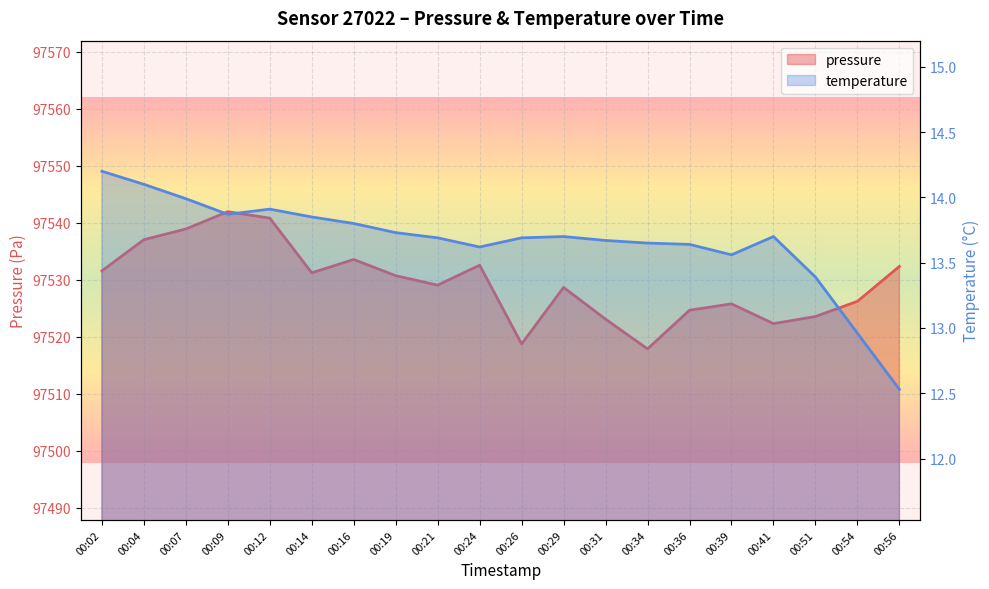

List the labels in order of temperature value, smallest first.

00:56, 00:54, 00:51, 00:39, 00:24, 00:36, 00:34, 00:31, 00:21, 00:26, 00:29, 00:41, 00:19, 00:16, 00:14, 00:09, 00:12, 00:07, 00:04, 00:02